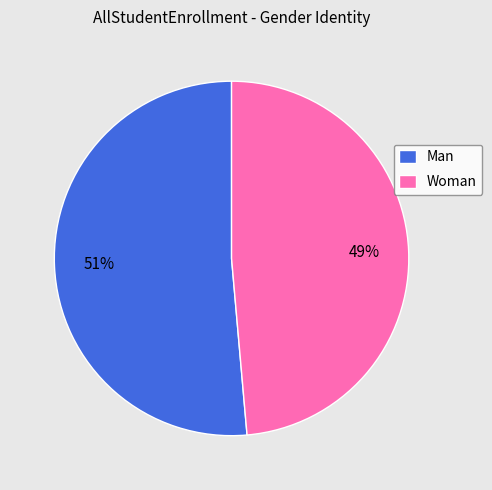

Do Woman and Man together represent more than half of the pie?

Yes